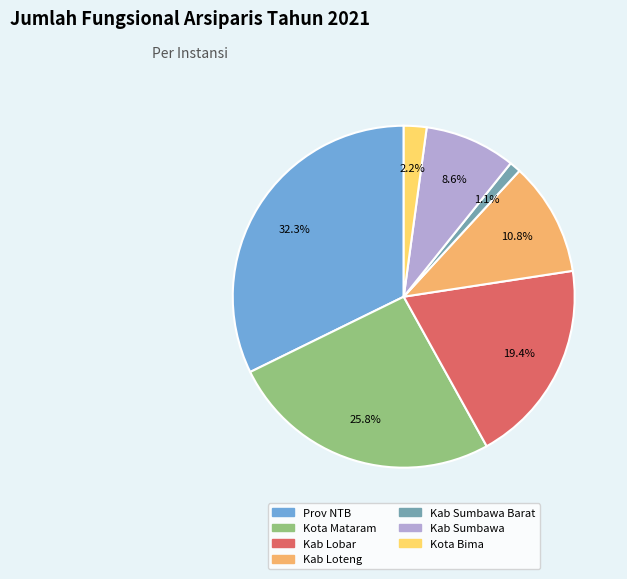

Does Kab Loteng represent more than half of the total?

No